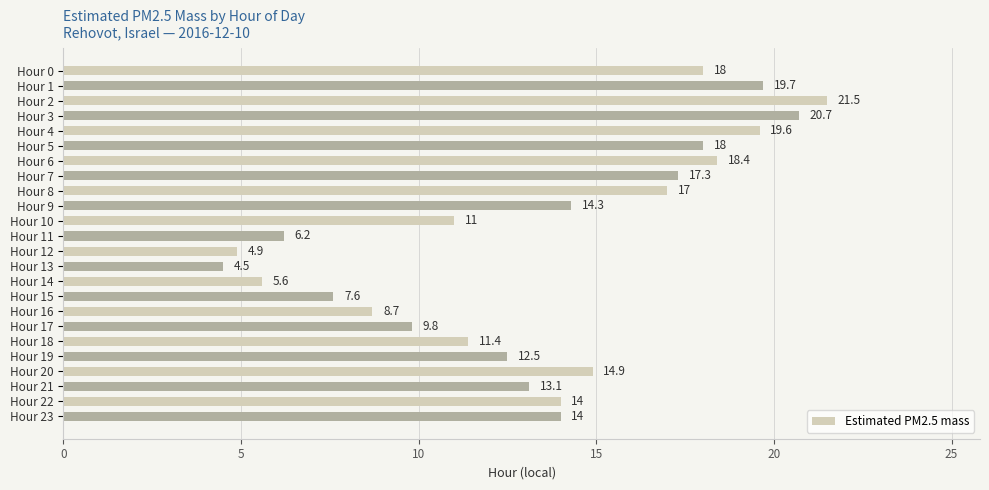

What is the value of the 15th bar from the top?

5.6